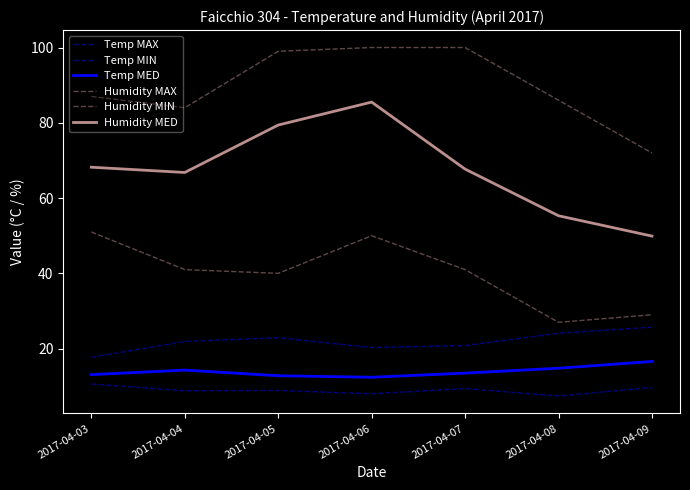

Which series changed the most between 2017-04-05 and 2017-04-06?

Humidity MIN